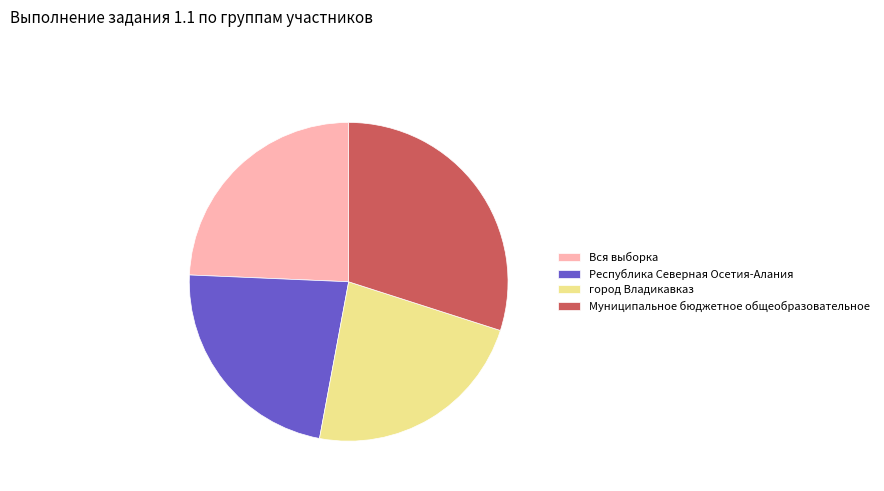

Is there any slice that represents more than half of the pie?

No